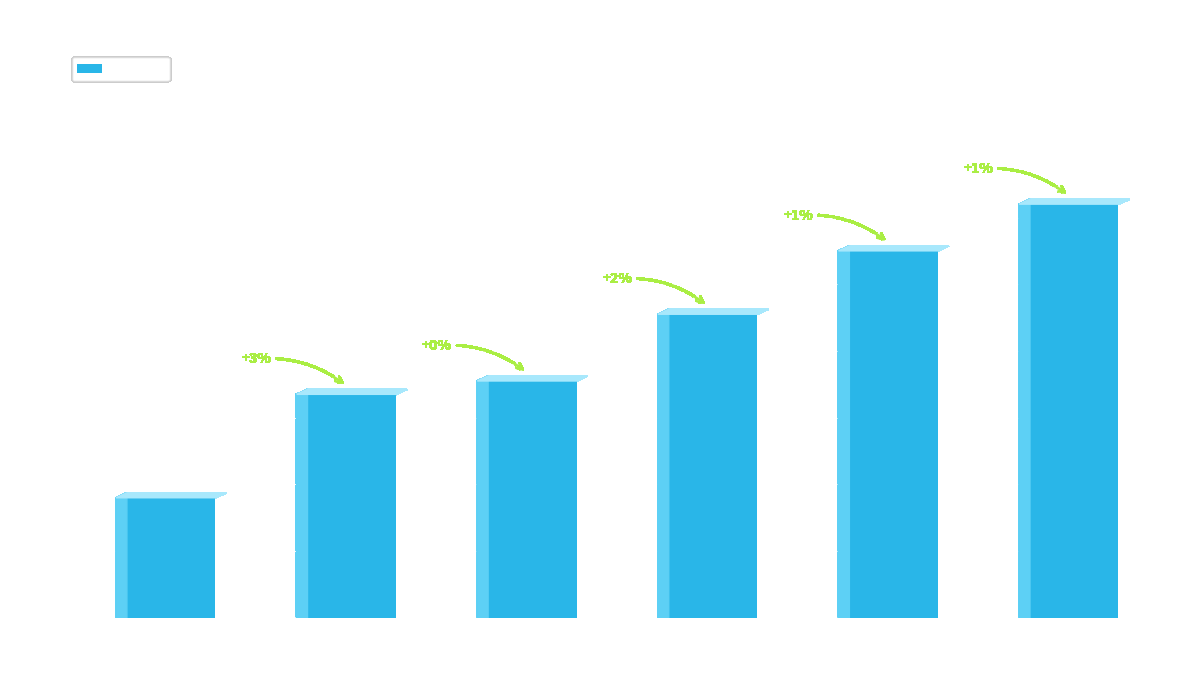

The value at Záhorová Adéla is 12.5. True or false?

True